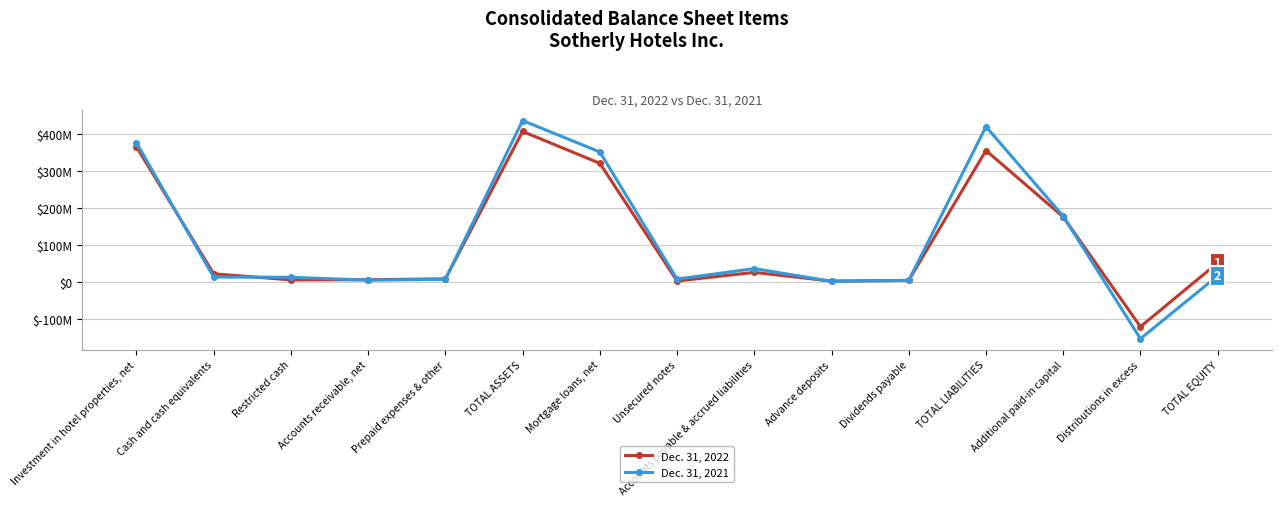

Reading left to right, transcribe all the data shown in this chart.

Dec. 31, 2022: 365070725	21918680	5422950	5844904	8311862	406569121	320482103	2545975	25704835	2233013	4082472	355048398	175611370	-120985183	51520723
Dec. 31, 2021: 375885224	13166883	12411654	4822187	6894228	436050663	351170883	7609934	35960293	1552942	4125351	419547733	177651954	-153521704	16502930